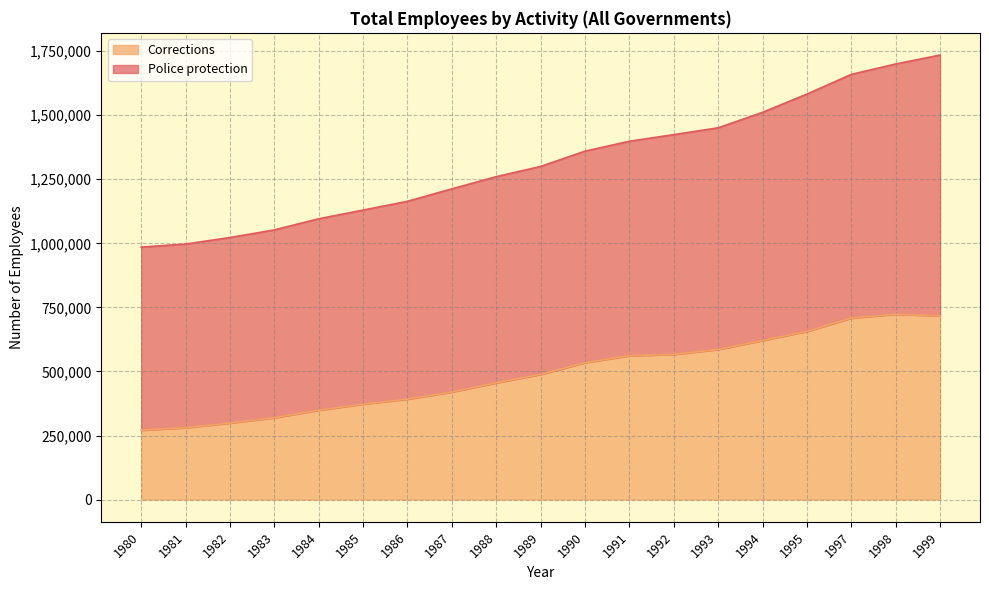

List the series in order of their overall mean, lowest first.

Corrections, Police protection